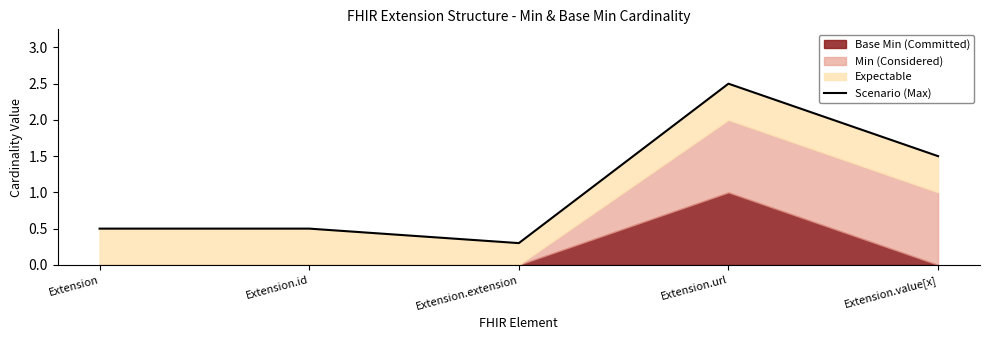

What is the change in value from Extension.extension to Extension.value[x]?

+1.2